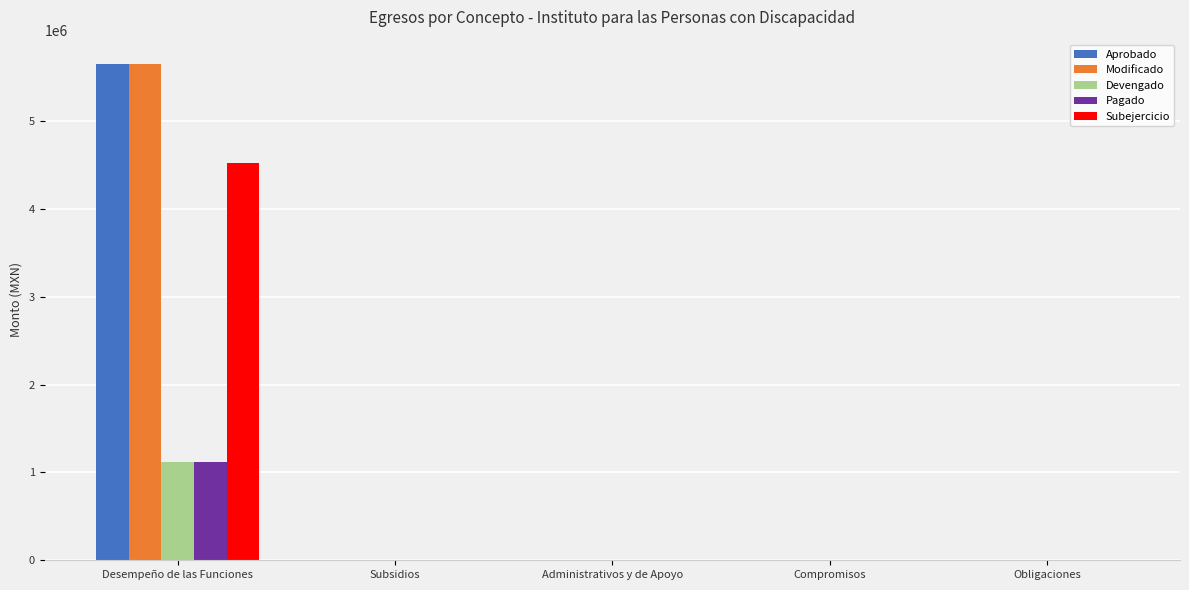

What is the maximum value for Modificado?

5645810.7